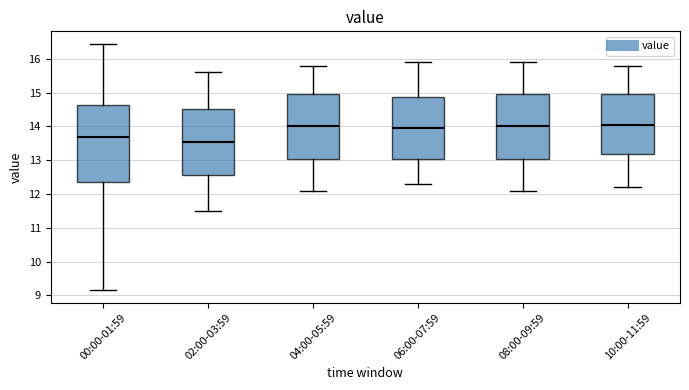

Which box is the tallest, from its lower edge to its upper edge?

00:00-01:59